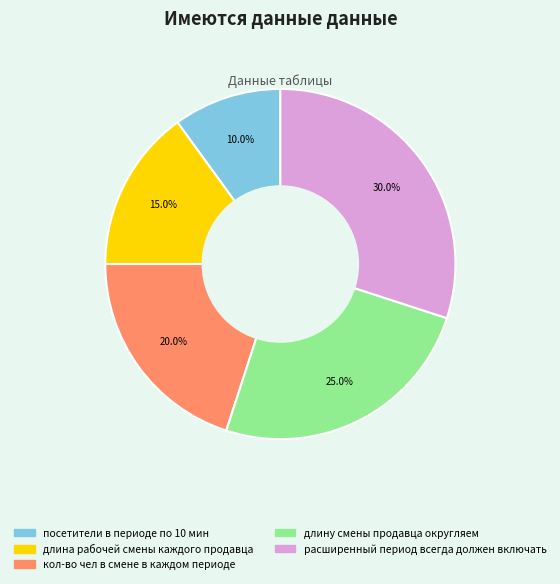

To the nearest percent, what percentage of the pie is посетители в периоде по 10 мин?

10%